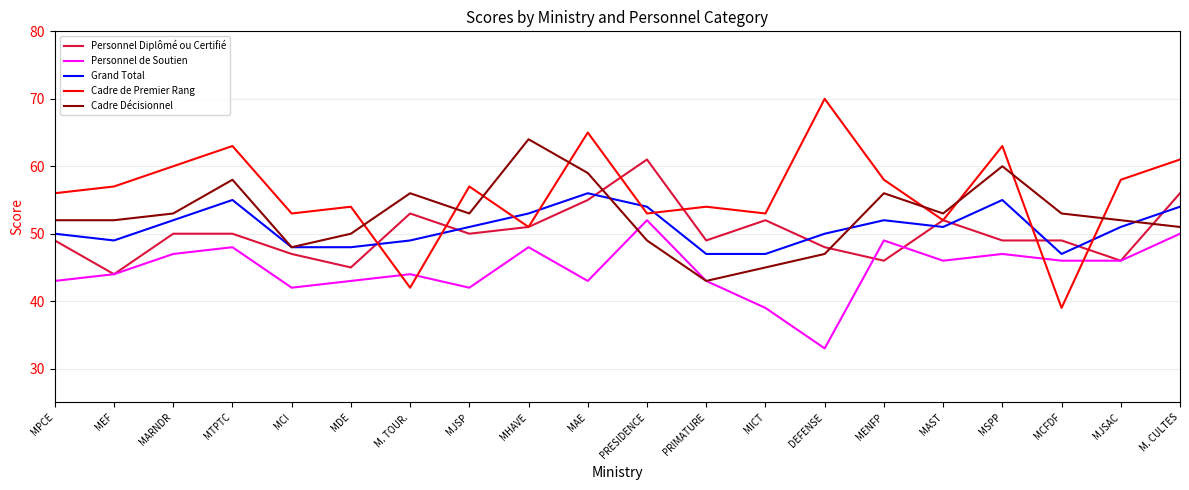

Is this an area chart (filled region under the line)?

No